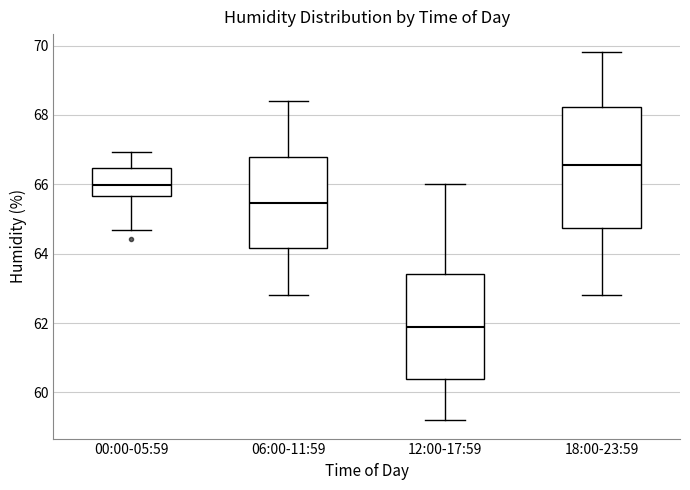

Reading left to right, read every box against the y-axis: the position of its median line, the range the box covers, and the ends of its whiskers. The values are not printed on the chart, so give them approximately, as read against the axis.

00:00-05:59: median 66.0, box 65.6 to 66.4, whiskers 64.6 to 67.0
06:00-11:59: median 65.4, box 64.2 to 66.8, whiskers 62.8 to 68.4
12:00-17:59: median 62.0, box 60.4 to 63.4, whiskers 59.2 to 66.0
18:00-23:59: median 66.6, box 64.8 to 68.2, whiskers 62.8 to 69.8